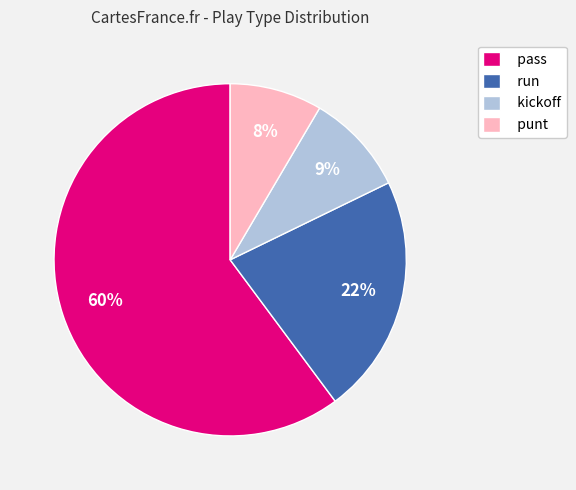

What is the smallest slice in the pie chart?

punt